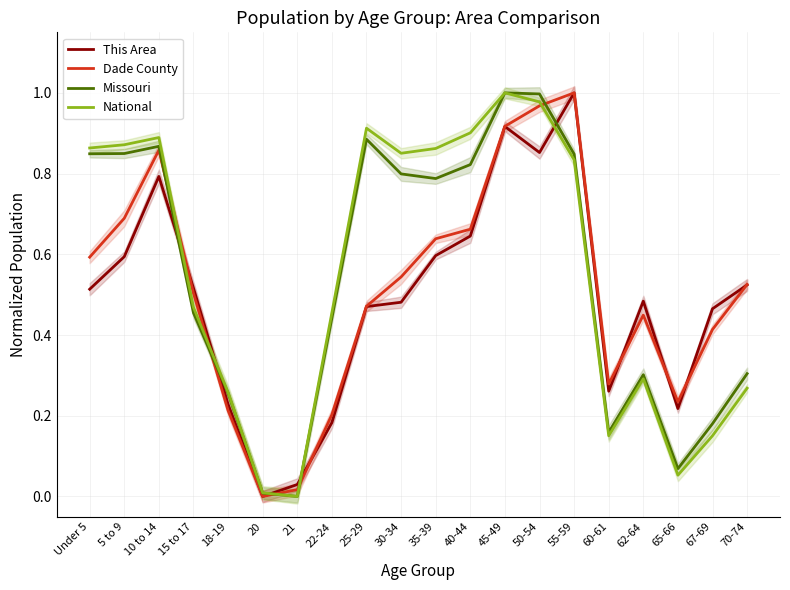

At which category does the chart reach its minimum across all series?

20